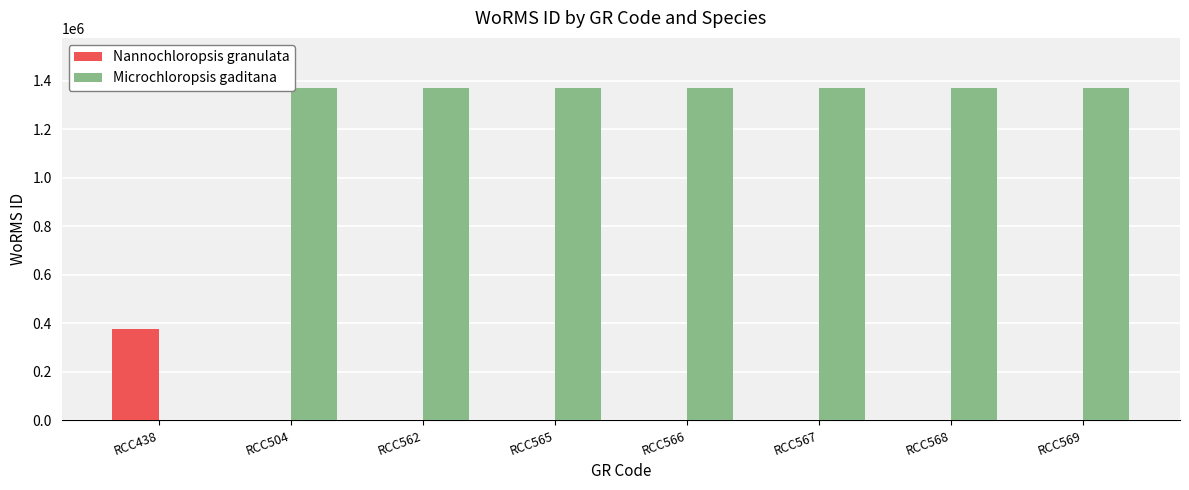

Which series has the largest total across all categories?

Microchloropsis gaditana